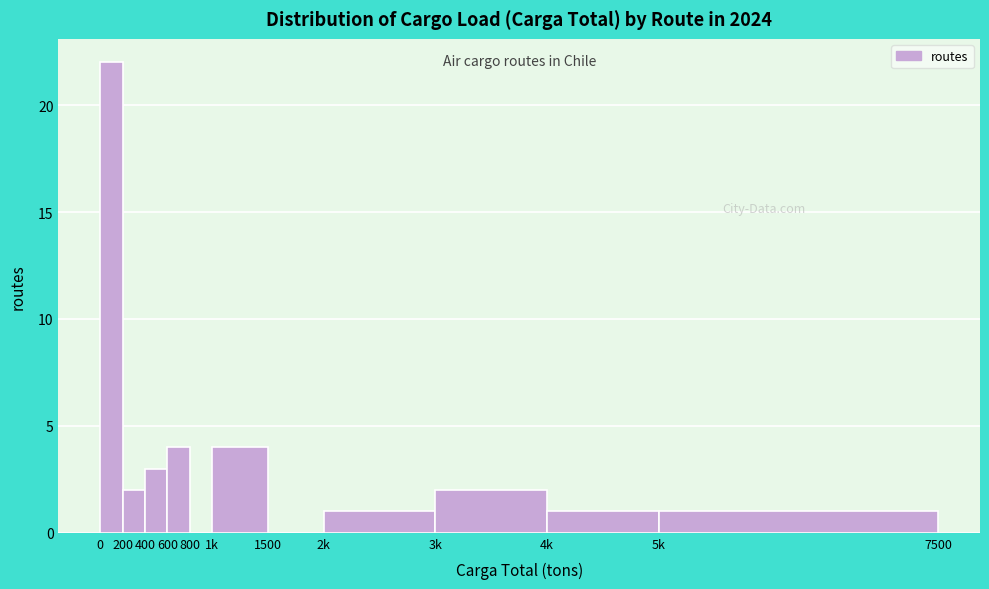

Reading left to right, extract all data points from this chart.

0=22	200=2	400=3	600=4	800=0	1k=4	1500=0	2k=1	3k=2	4k=1	5k=1